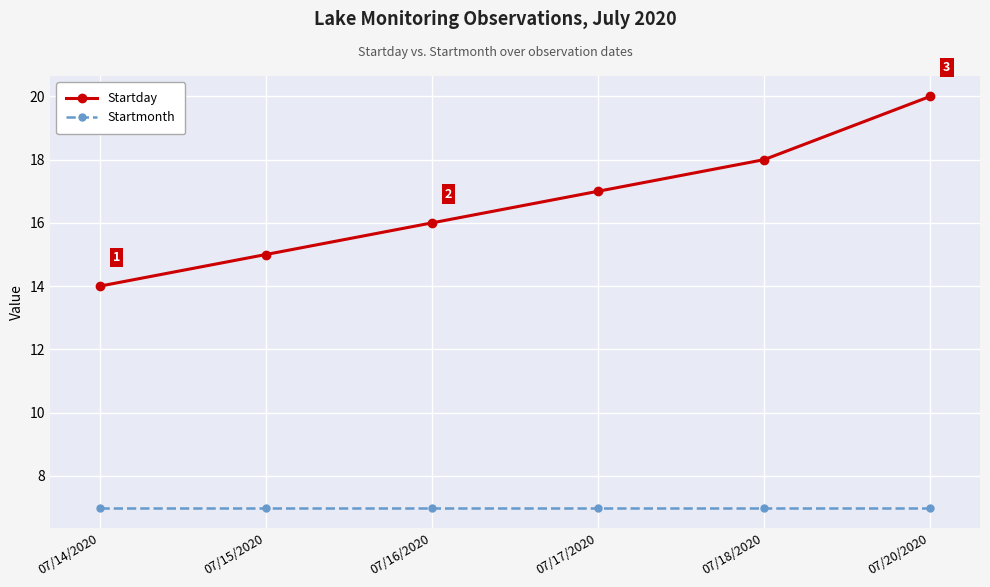

How many categories are shown in the chart?

6